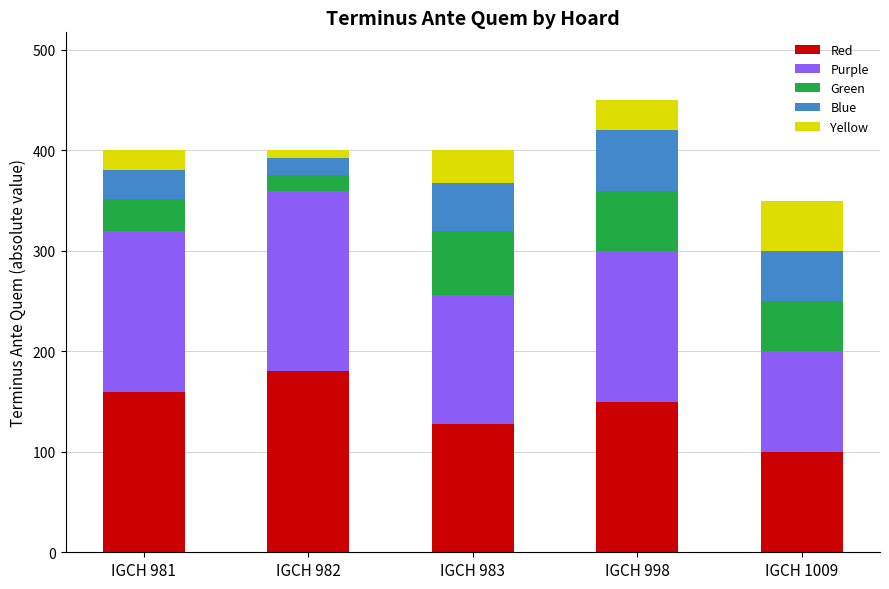

What is the difference between the second highest and minimum values in the Red series?

60